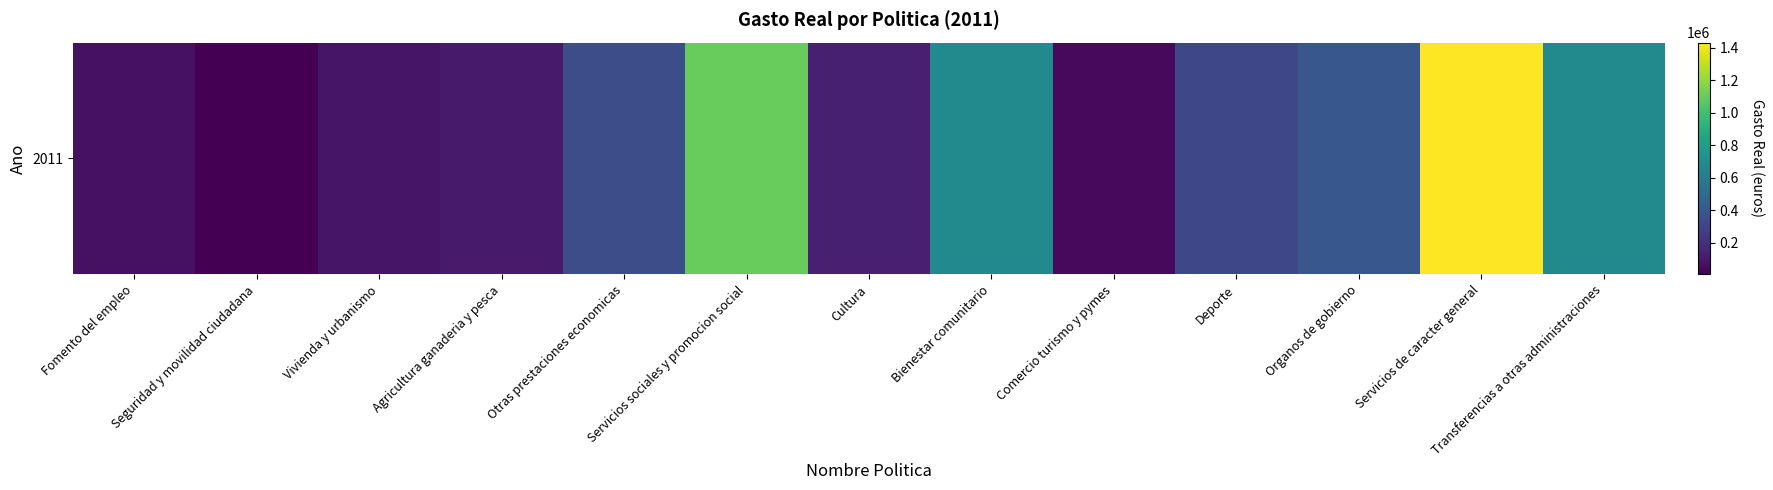

At which label does the data first exceed 311918?

Otras prestaciones economicas